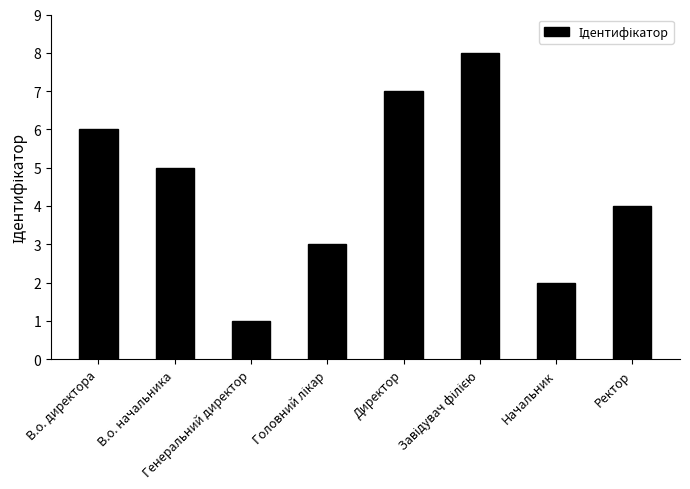

True or false: the data shows 2 at Начальник.

True